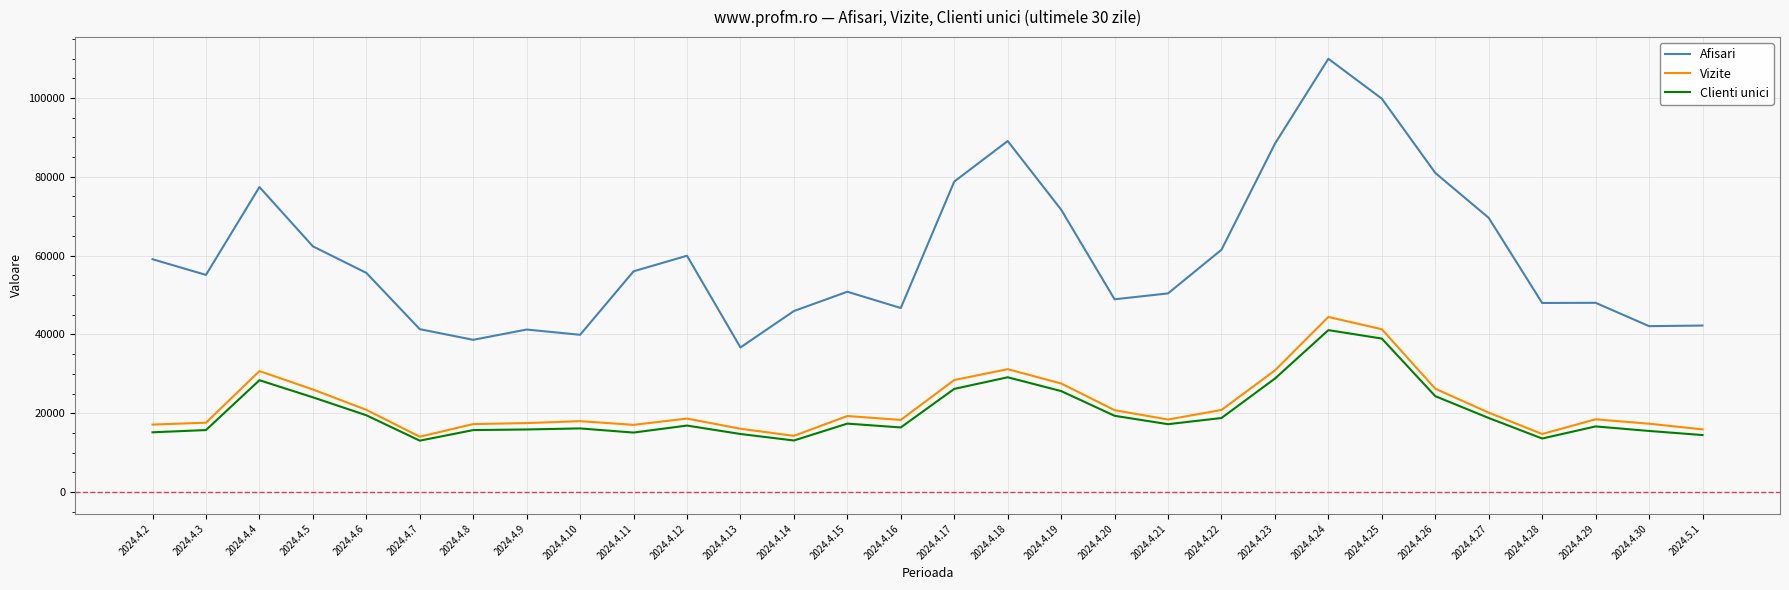

What is the smallest value displayed?

13044